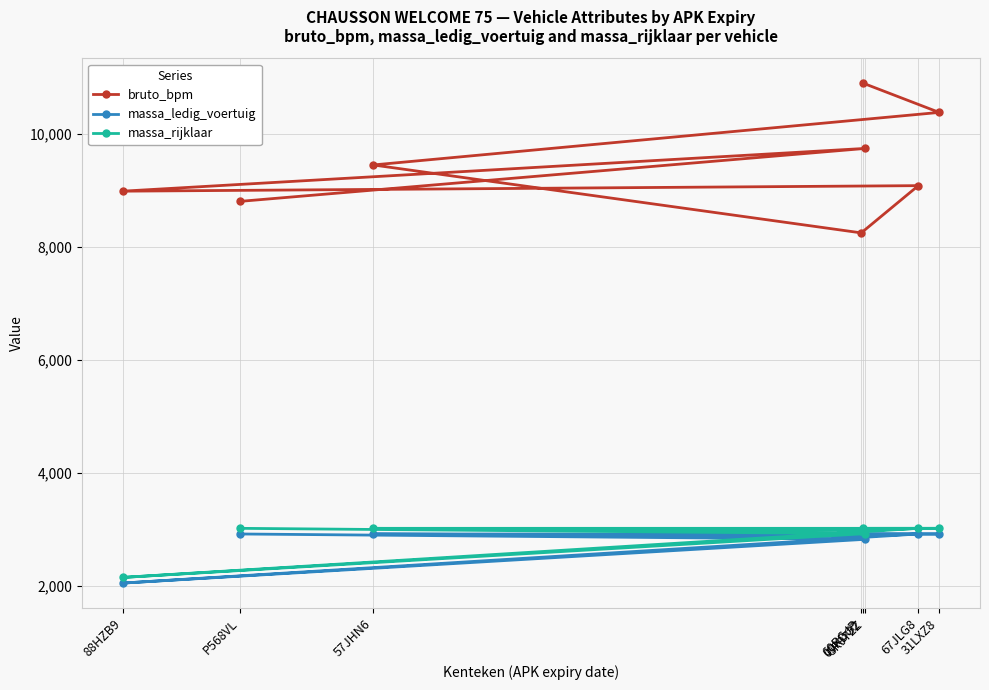

At which category is the sum across all series the highest?

09KDG2